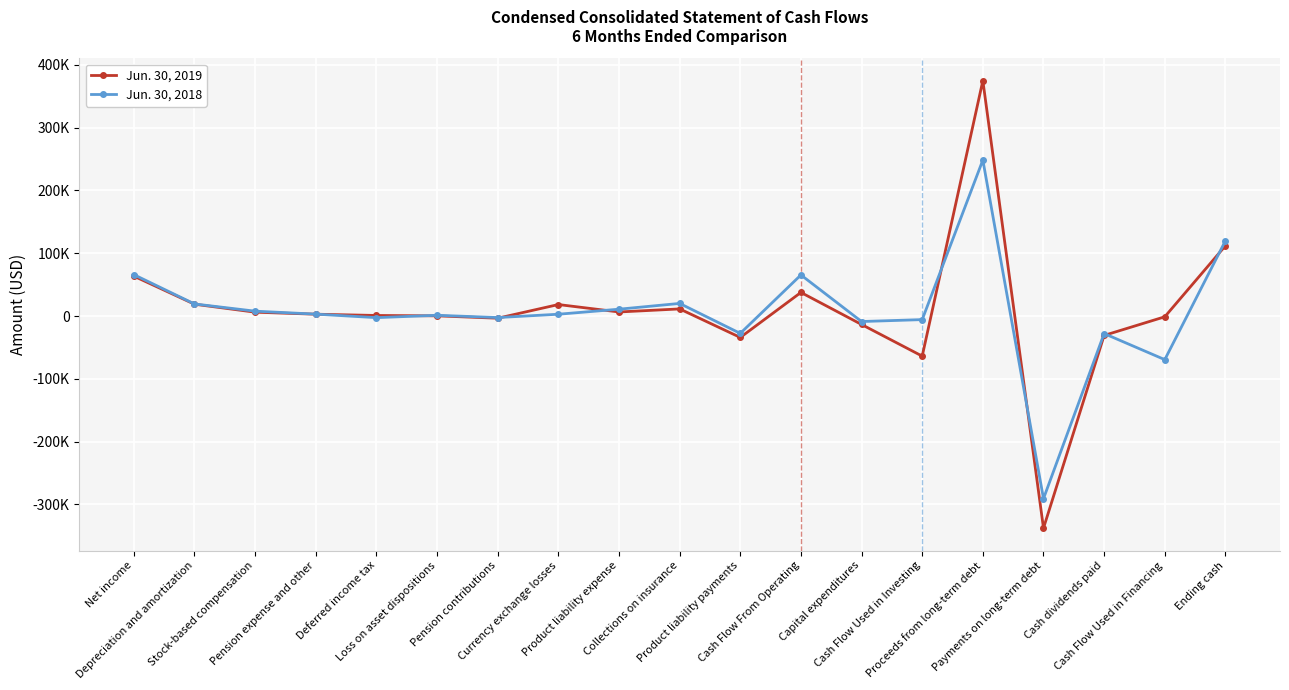

What position from the right is Depreciation and amortization?

18